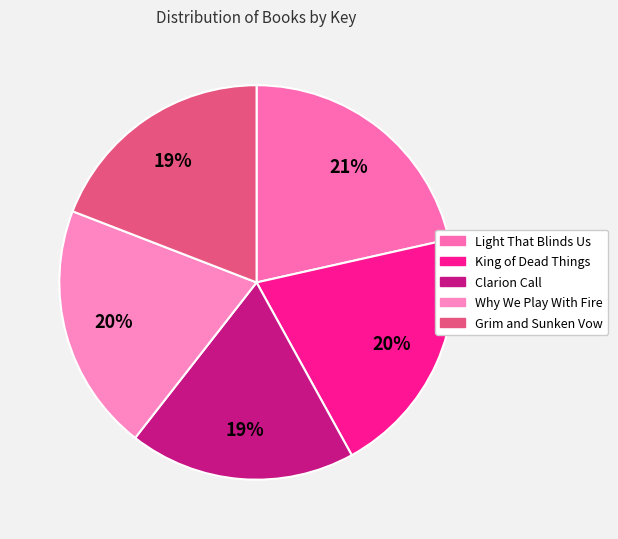

Do Why We Play With Fire and Light That Blinds Us together represent more than half of the pie?

No